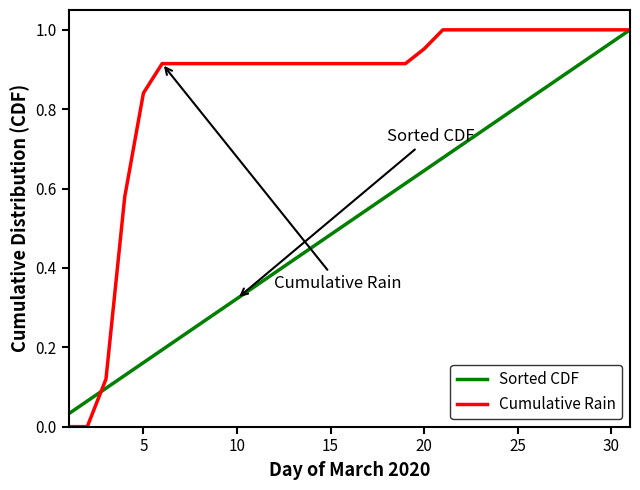

Which series has the largest total across all categories?

Cumulative Rain